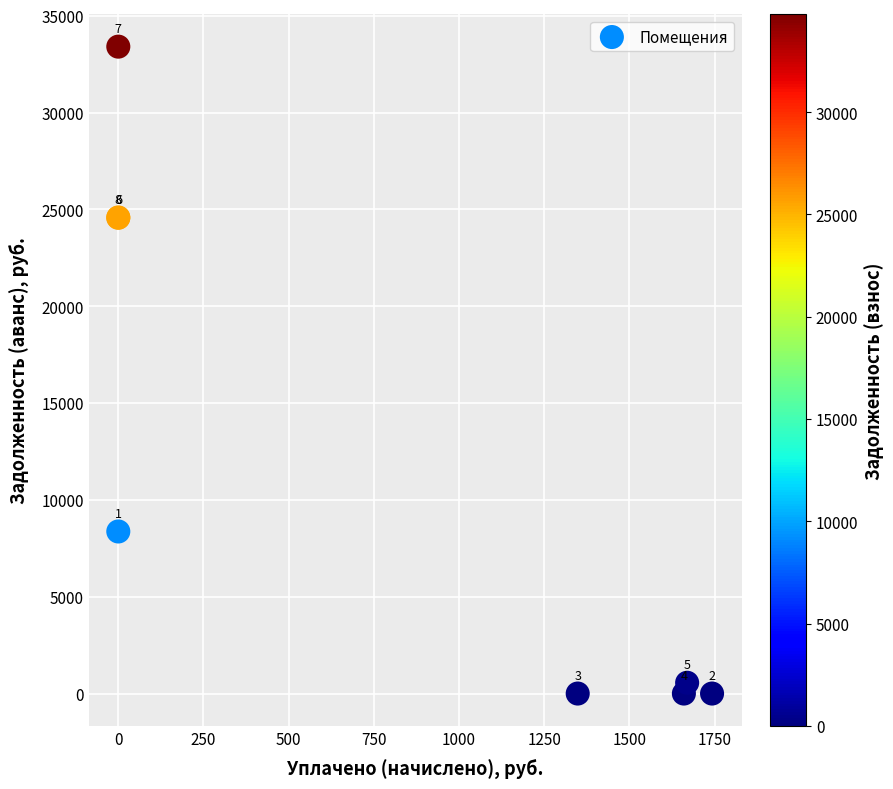

What Y value in the scatter plot is closest to 16700?

24565.4